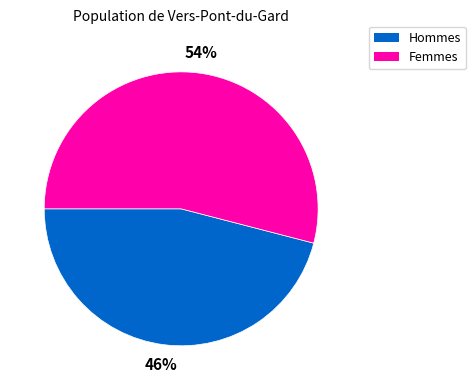

Does any single category account for the majority?

Yes